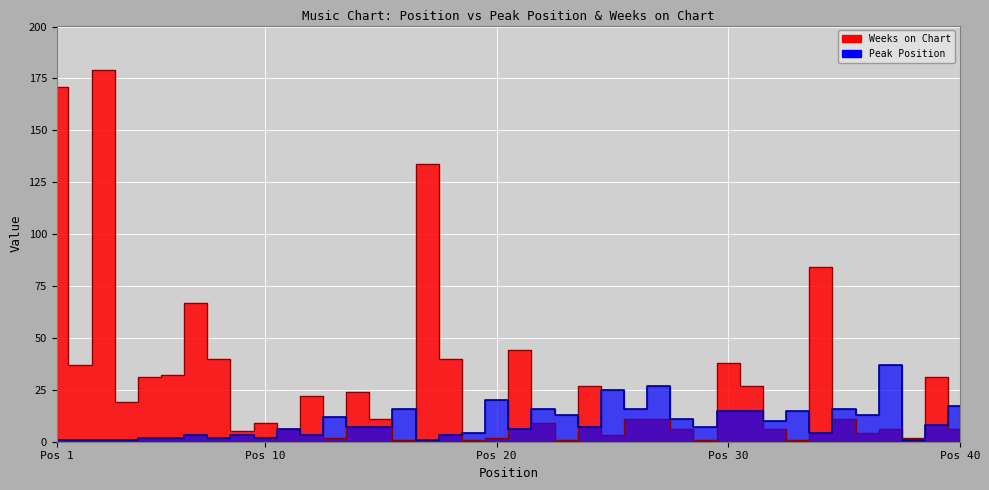

In Peak Position, how many points are higher than both neighbors (excluding endpoints)?

12